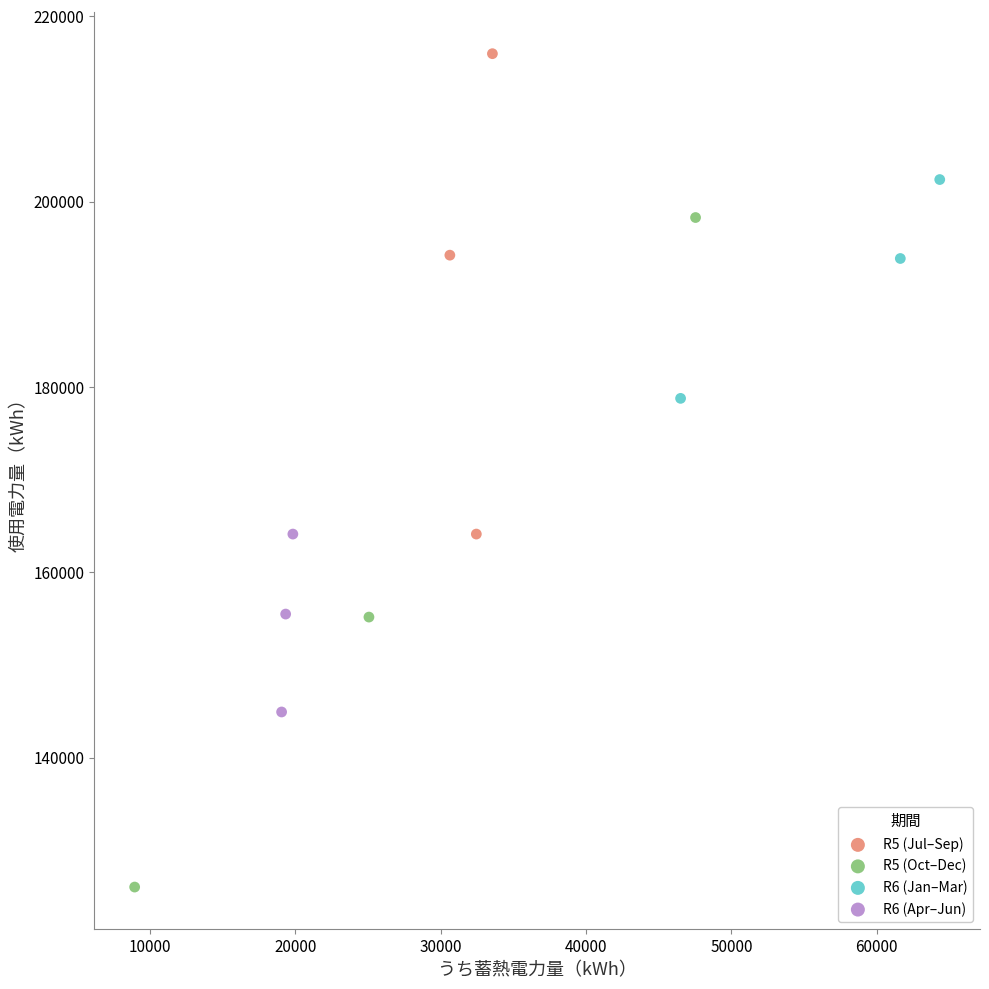

What are all the series names shown in the legend?

R5 (Jul–Sep), R5 (Oct–Dec), R6 (Jan–Mar), R6 (Apr–Jun)